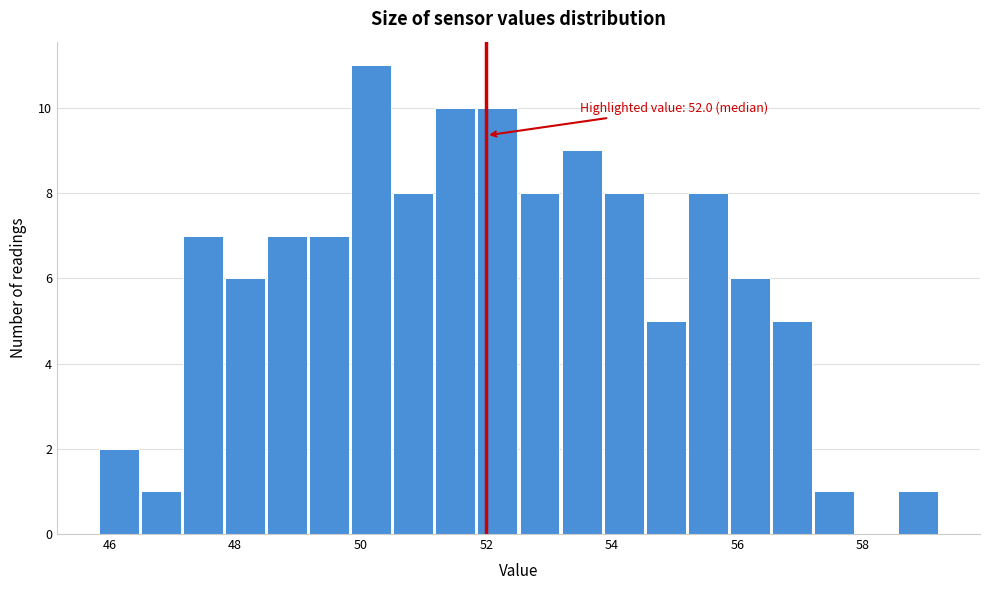

Read against the x-axis, roughly where is the centre of the tallest bar?

50.2